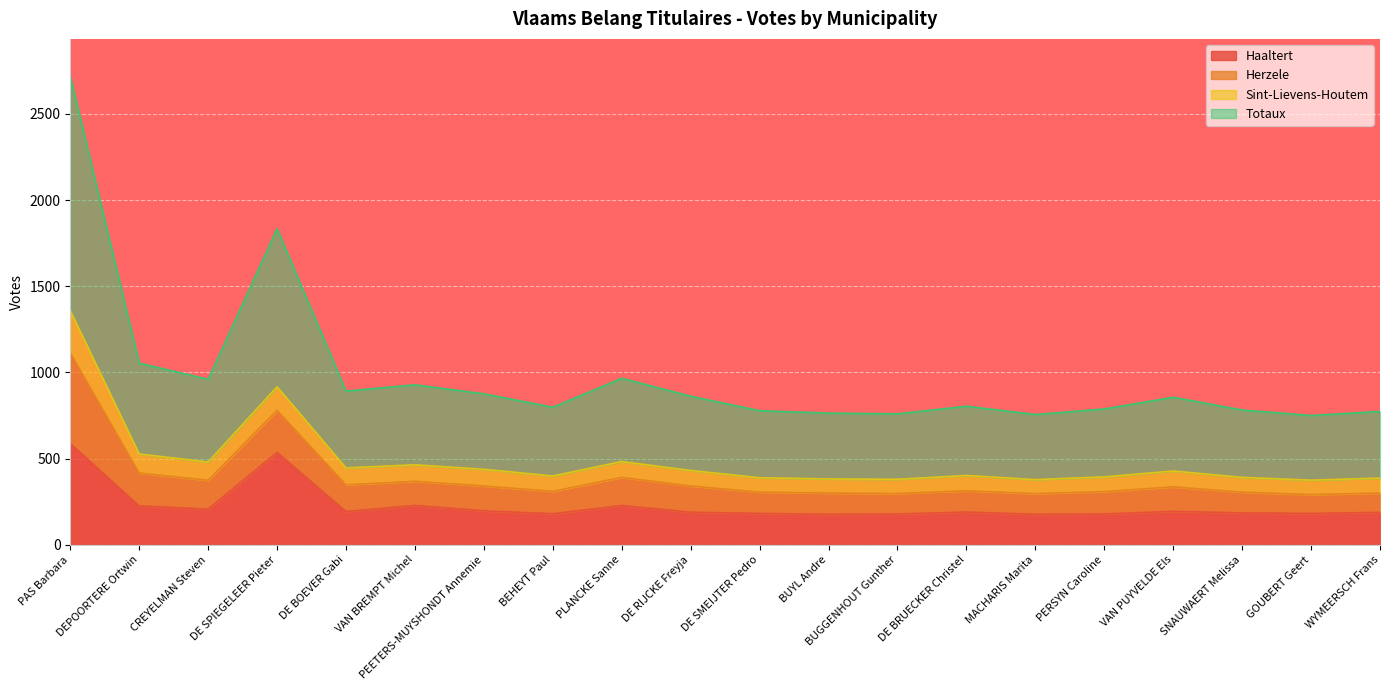

At which category is the sum across all series the highest?

PAS Barbara